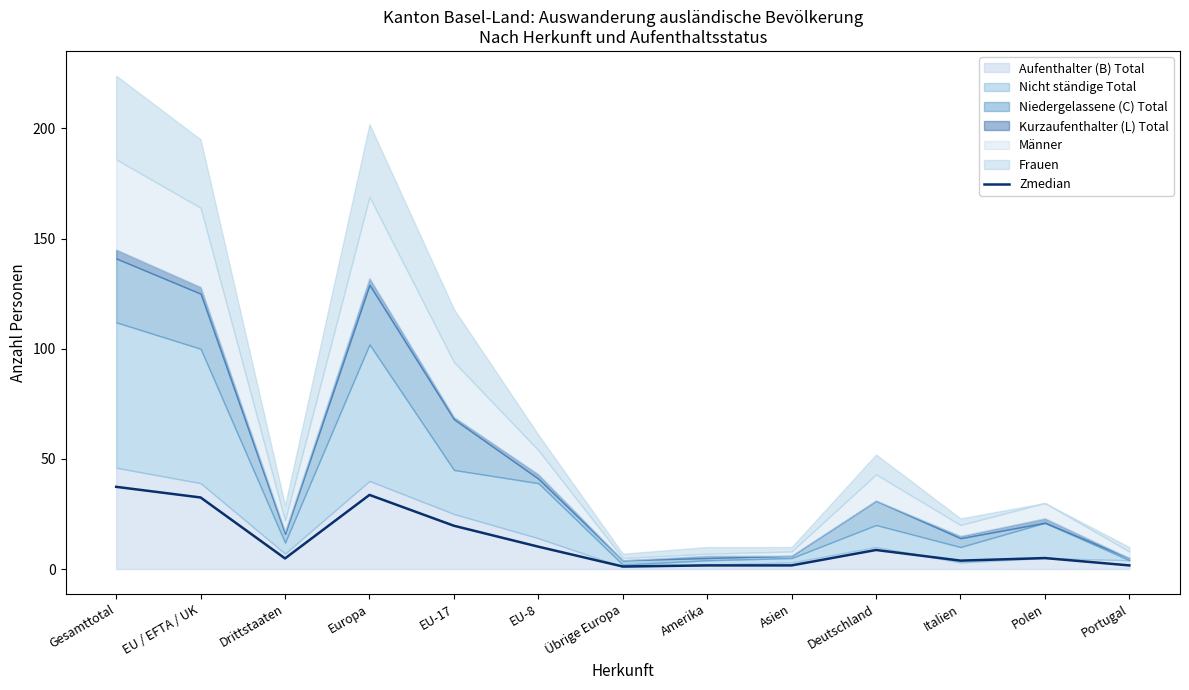

What is the smallest value displayed?

1.2